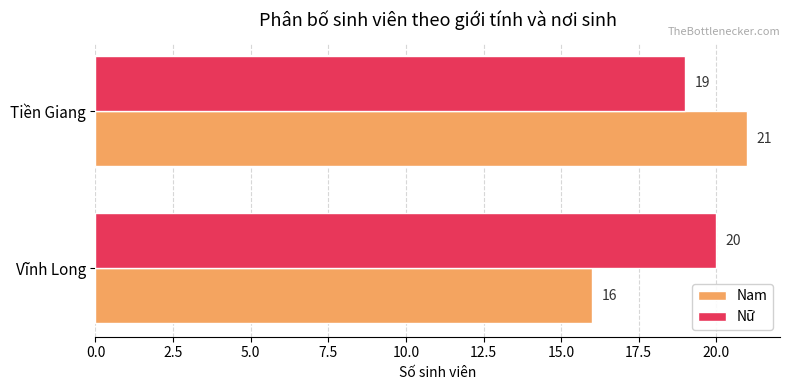

Which series has the widest spread of values?

Nam